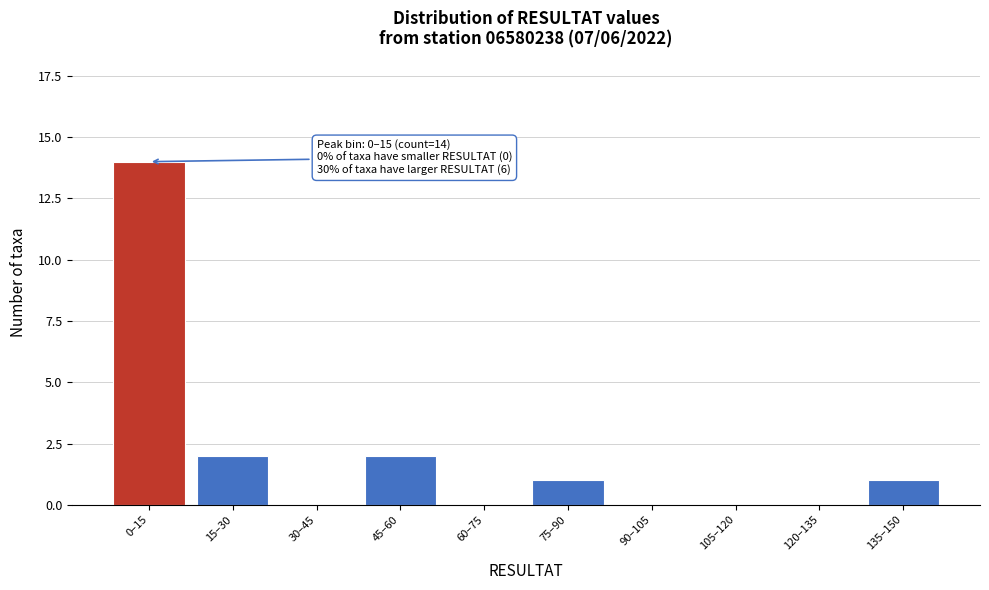

Reading left to right, transcribe all the data shown in this chart.

0–15=14	15–30=2	30–45=0	45–60=2	60–75=0	75–90=1	90–105=0	105–120=0	120–135=0	135–150=1